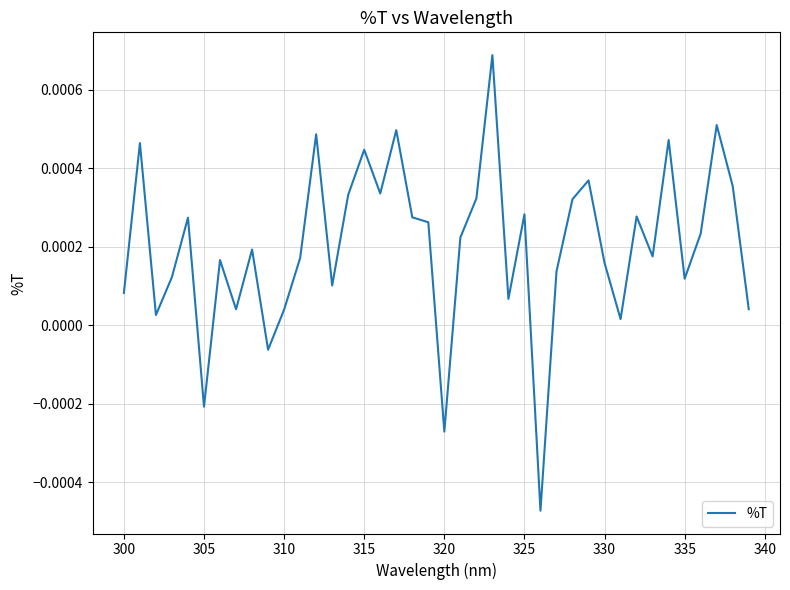

How many negative values are there?

4